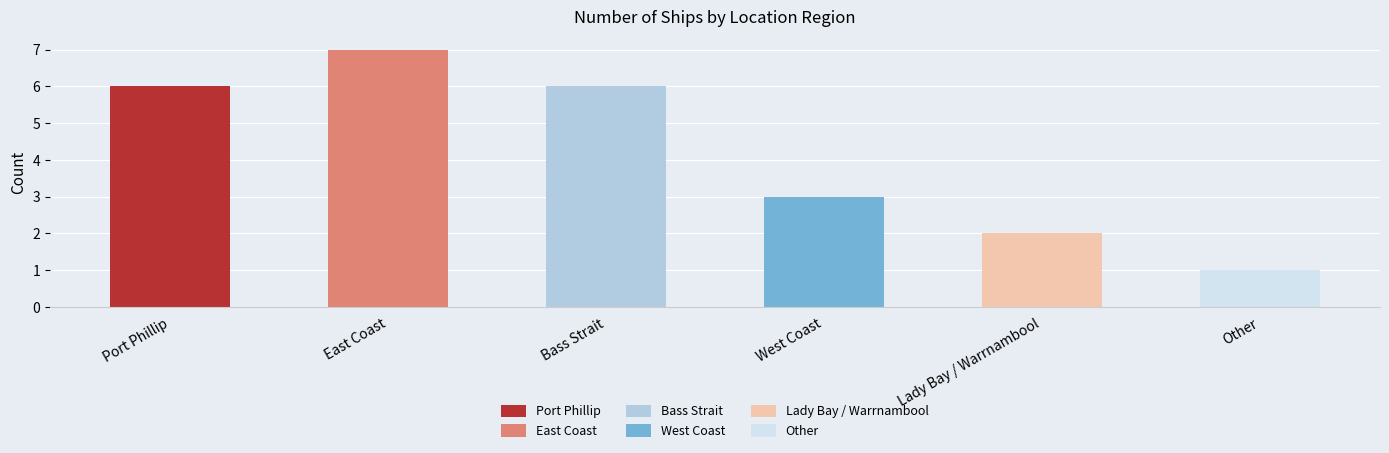

What is the maximum value shown in the chart?

7